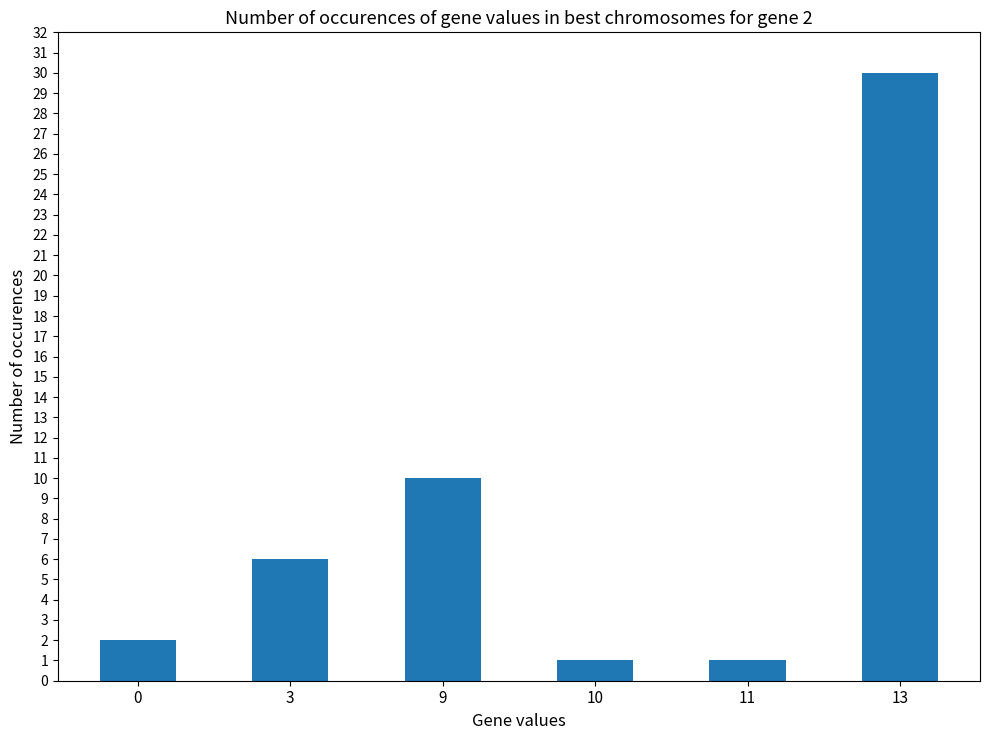

Between 13 and 11, which is larger?

13